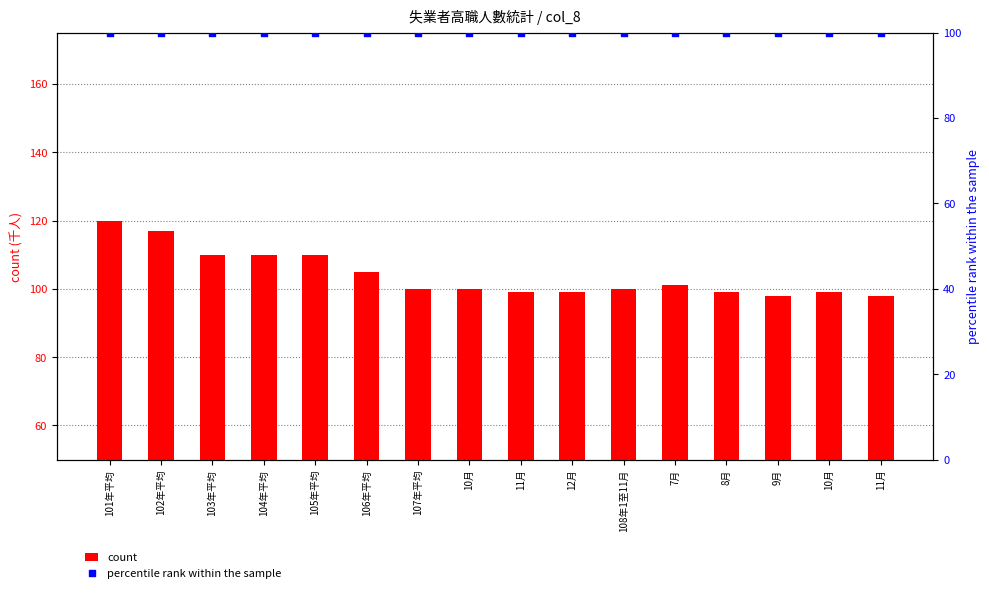

Which series reaches the minimum Y coordinate?

count